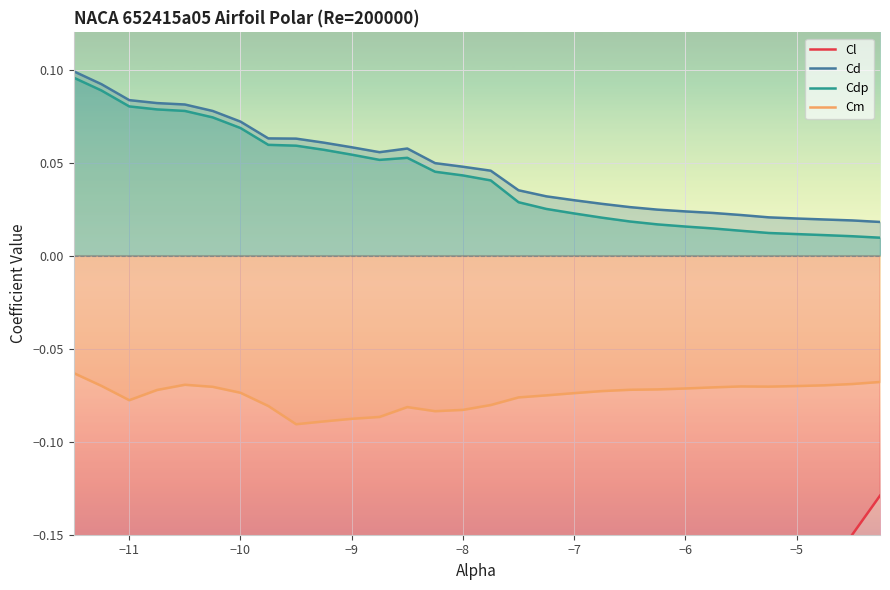

Which series has the widest spread of values?

Cl